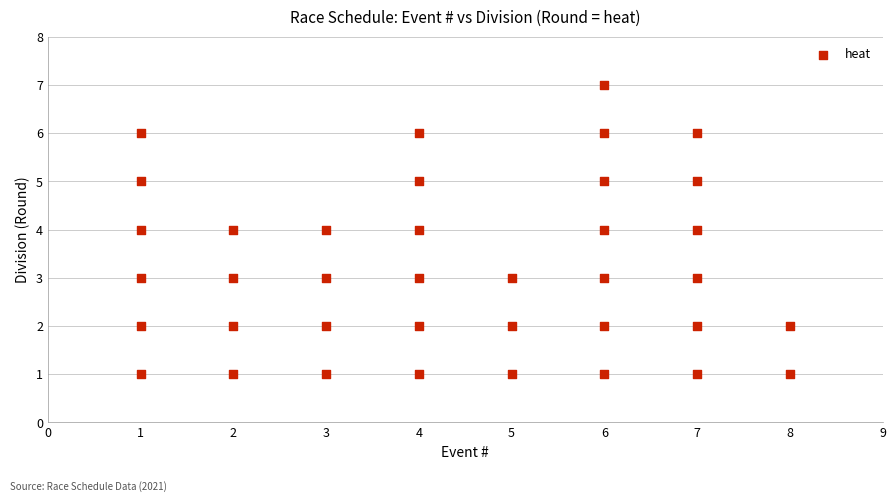

What is the range of X values (max minus min)?

7